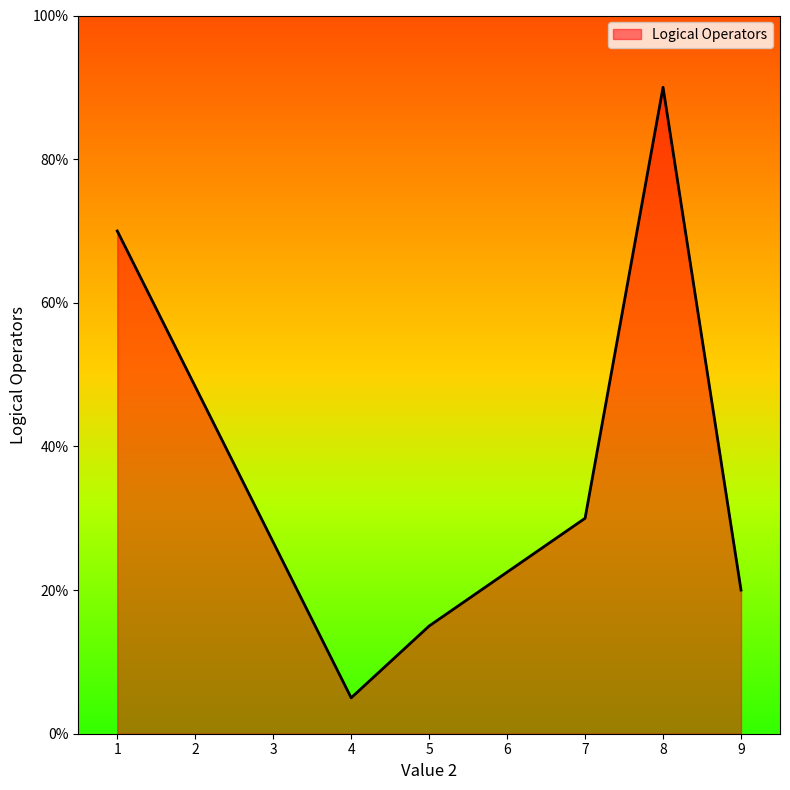

What is the ratio of the value at 4 to the value at 8?

0.1